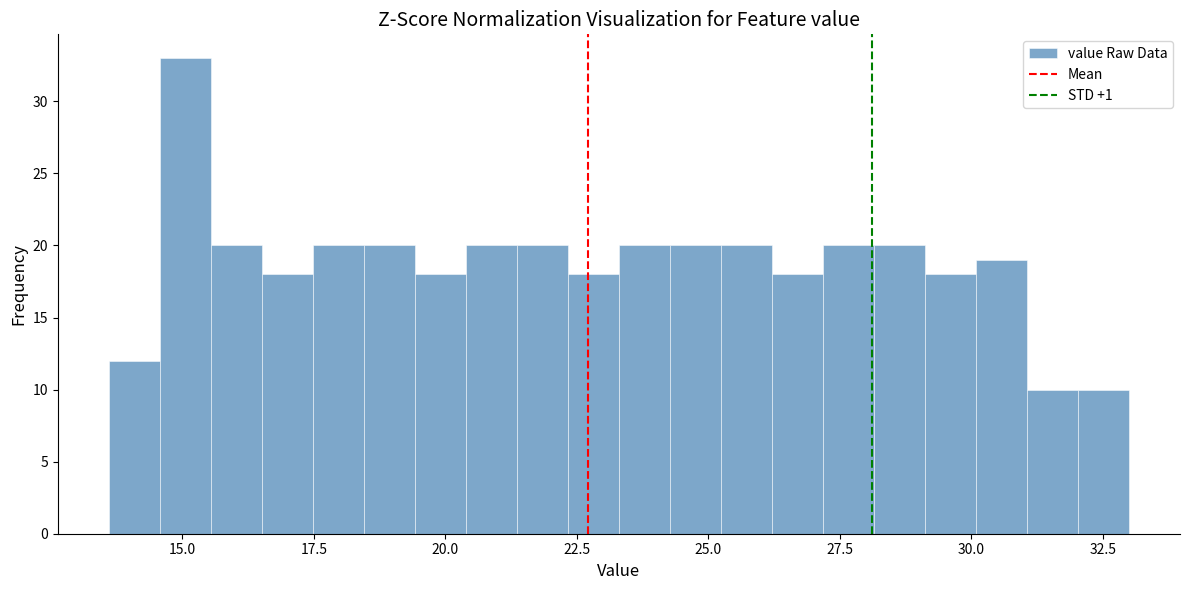

Read against the x-axis, roughly where is the centre of the tallest bar?

15.0